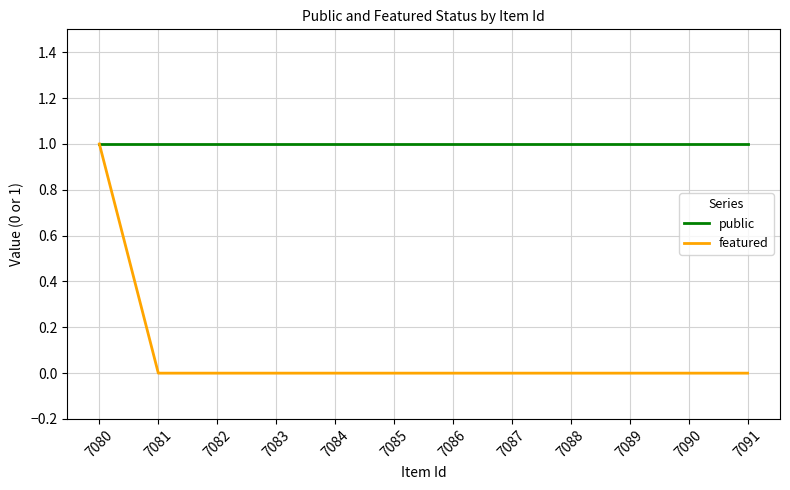

What is the difference between the maximum and minimum values in the featured series?

1